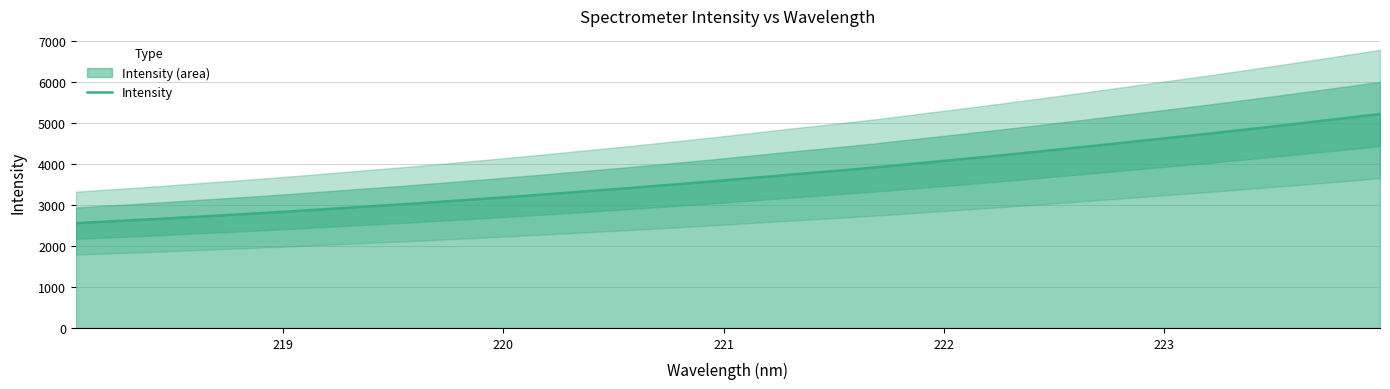

What is the minimum value for Intensity?

2553.5